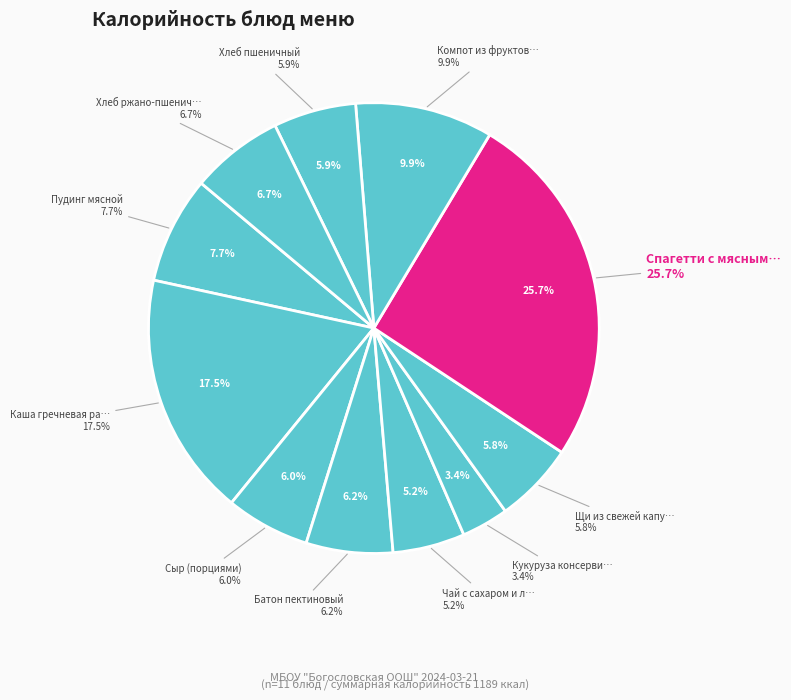

Does Спагетти с мясным соусом account for over 50% of the chart?

No